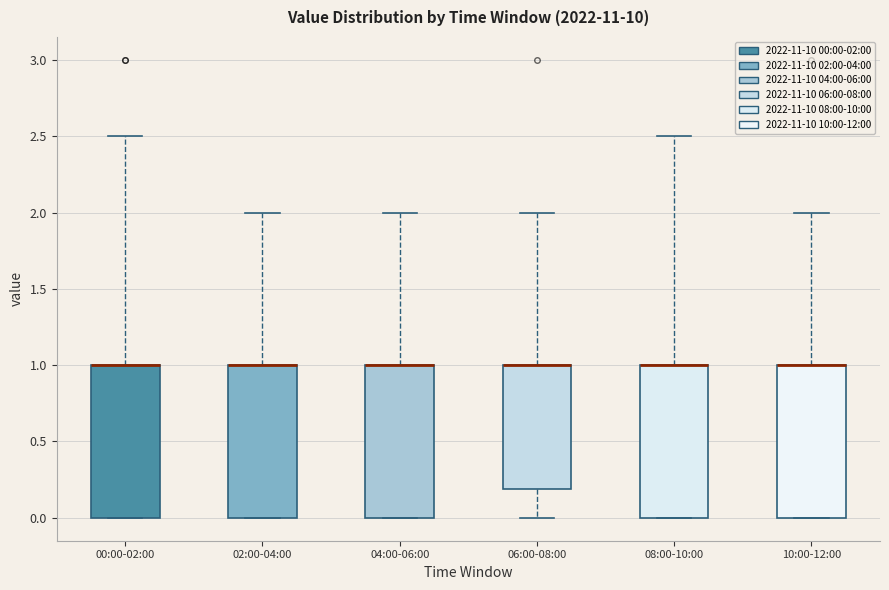

Reading left to right, read every box against the y-axis: the position of its median line, the range the box covers, and the ends of its whiskers. The values are not printed on the chart, so give them approximately, as read against the axis.

00:00-02:00: median 1.0 (drawn on the box's upper edge), box 0.0 to 1.0, whiskers 0.0 to 2.5
02:00-04:00: median 1.0 (drawn on the box's upper edge), box 0.0 to 1.0, whiskers 0.0 to 2.0
04:00-06:00: median 1.0 (drawn on the box's upper edge), box 0.0 to 1.0, whiskers 0.0 to 2.0
06:00-08:00: median 1.0 (drawn on the box's upper edge), box 0.2 to 1.0, whiskers 0.0 to 2.0
08:00-10:00: median 1.0 (drawn on the box's upper edge), box 0.0 to 1.0, whiskers 0.0 to 2.5
10:00-12:00: median 1.0 (drawn on the box's upper edge), box 0.0 to 1.0, whiskers 0.0 to 2.0